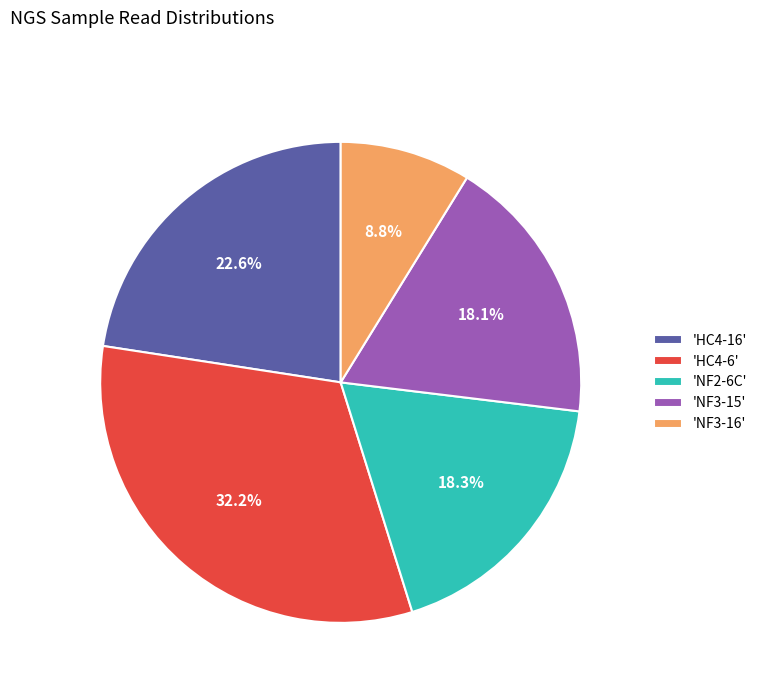

Between 'HC4-16' and 'NF2-6C', which is larger?

'HC4-16'